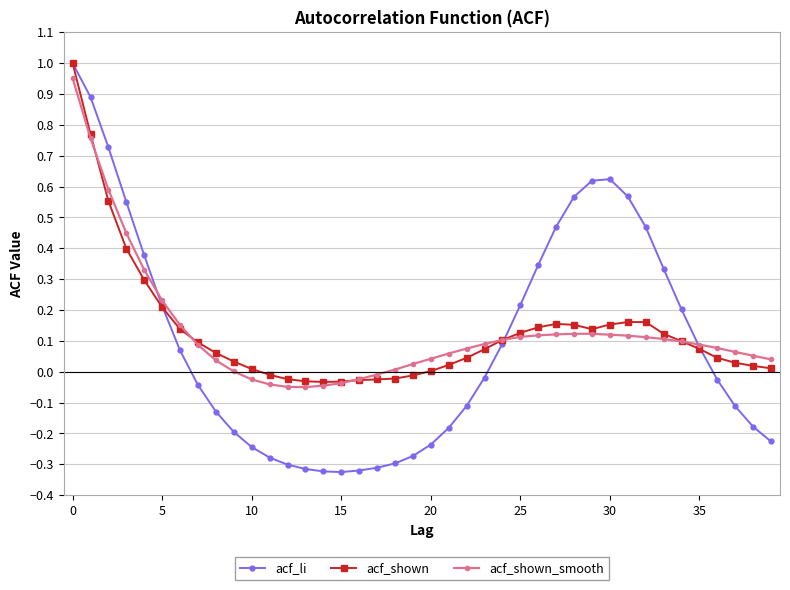

Which series has the widest spread of values?

acf_li